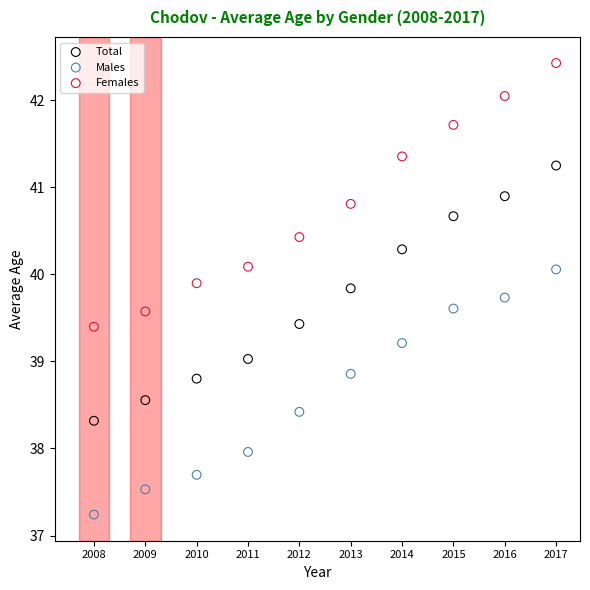

Which series contains the lowest Y value?

Males